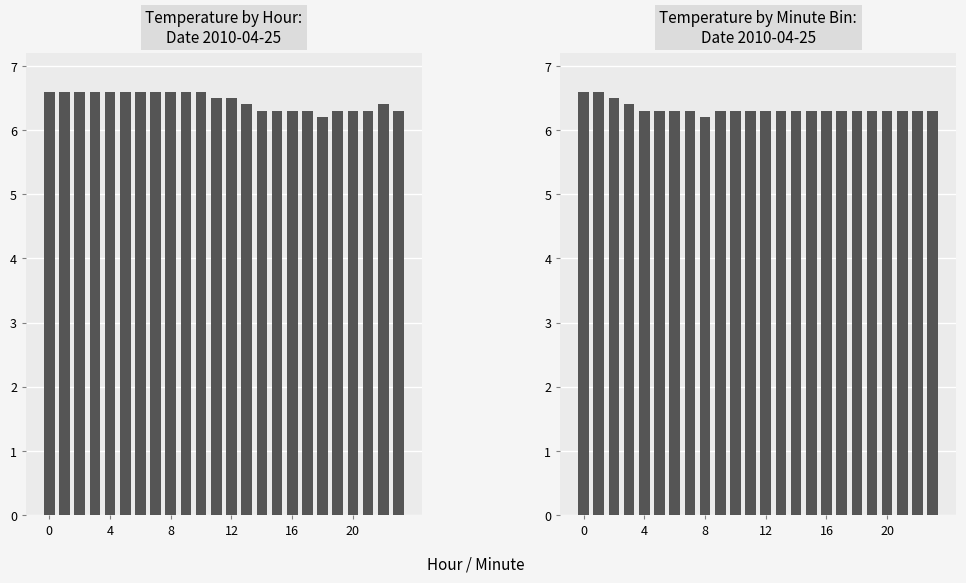

Does the chart contain any negative values?

No